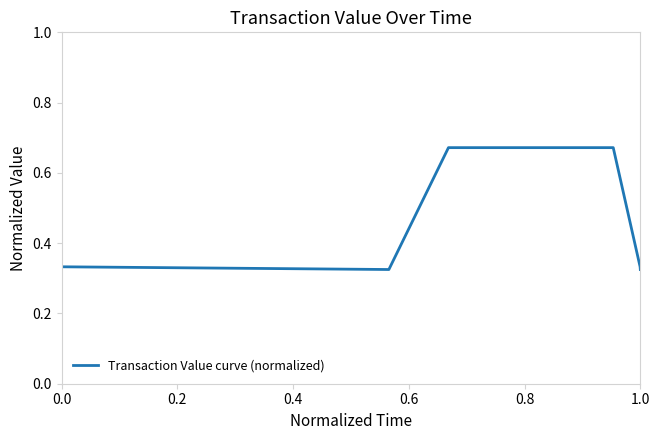

How many interior local valleys (lower than both neighbors) does the data have?

1